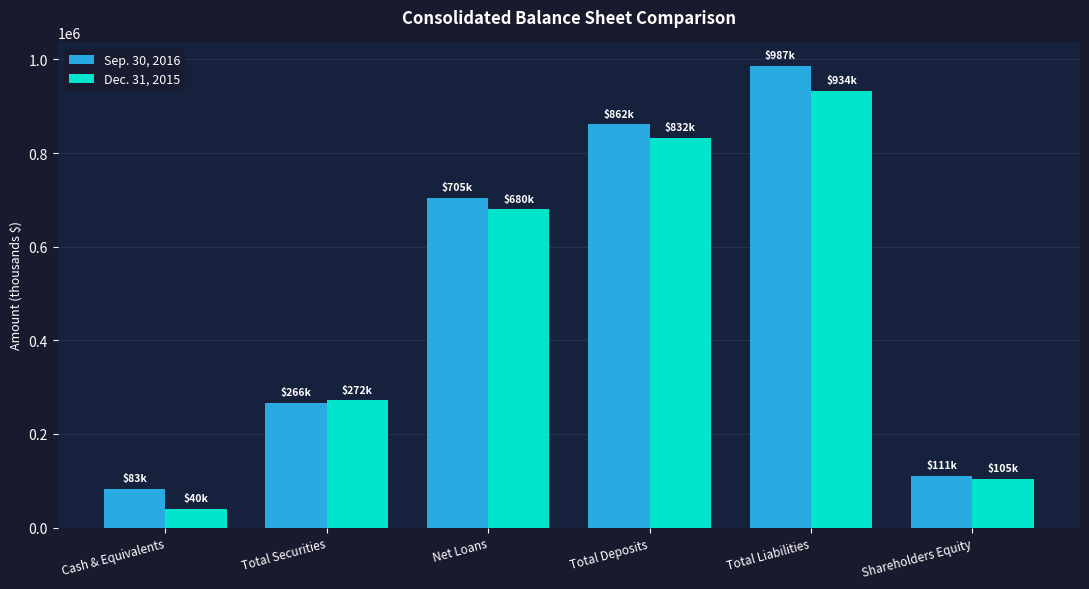

Rank the categories by Dec. 31, 2015 value from lowest to highest.

Cash & Equivalents, Shareholders Equity, Total Securities, Net Loans, Total Deposits, Total Liabilities